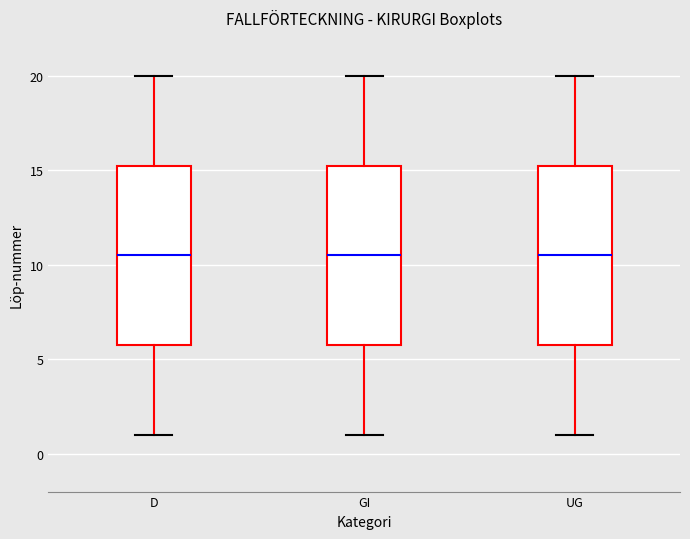

Where does the median line of the box for UG sit on the y-axis? The values are not printed on the chart, so give them approximately, as read against the axis.

10.5